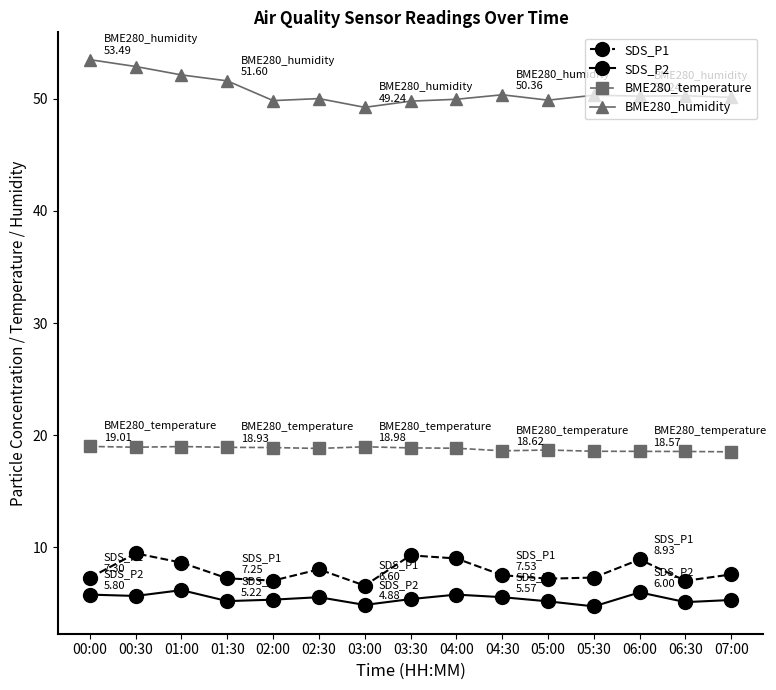

What is the spread (max minus min) of values at 06:00?

44.2